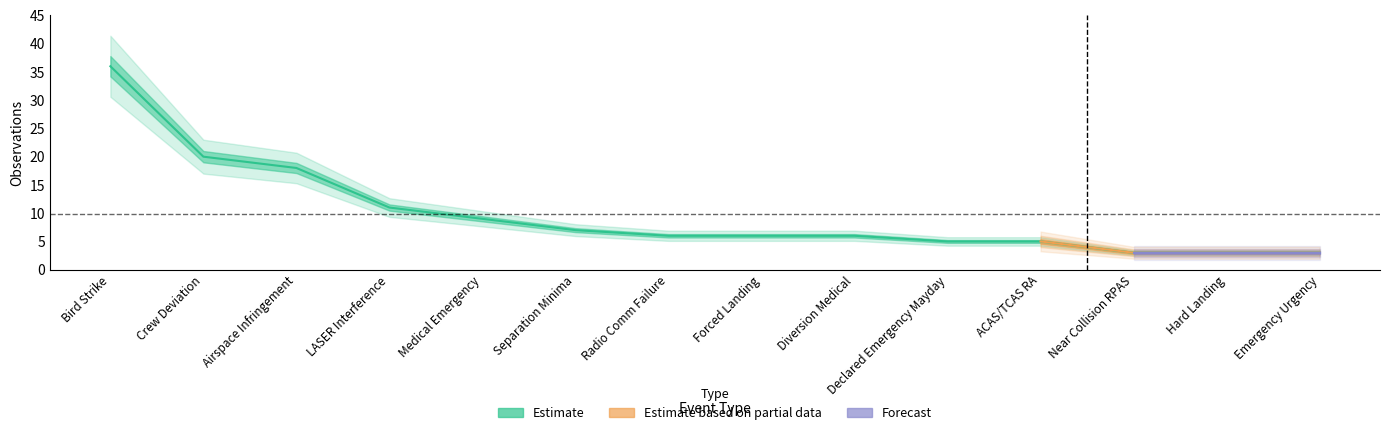

What is the difference between the maximum and minimum values?

33